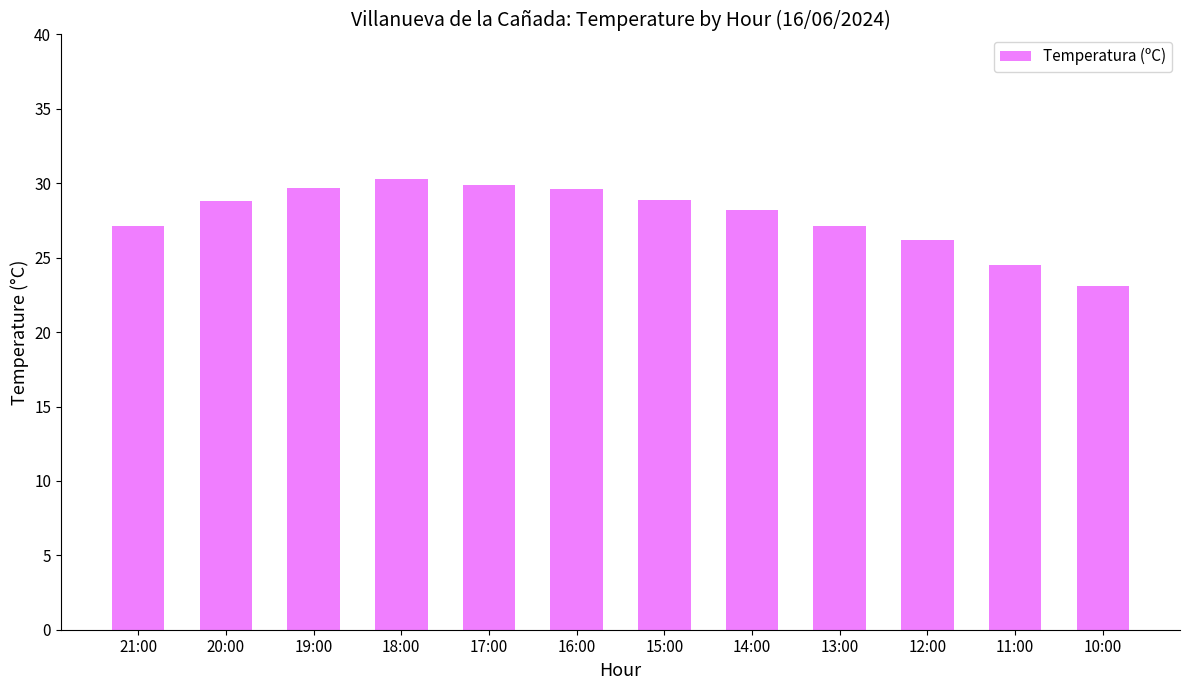

How many bars are there in total?

12